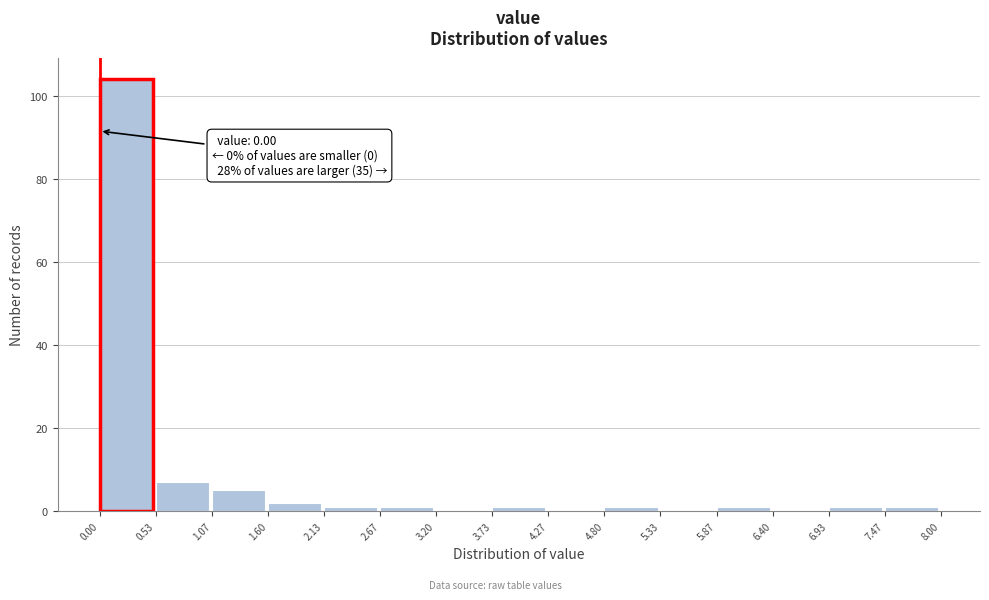

Over which range of the x-axis is the bar tallest?

0.00 to 0.53